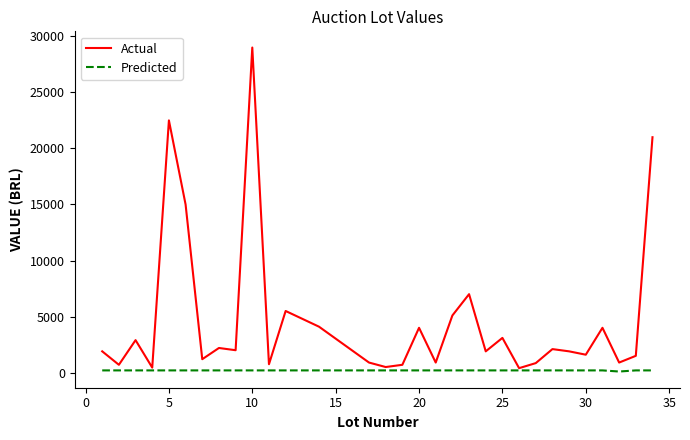

List the series in order of their overall mean, highest first.

Actual, Predicted